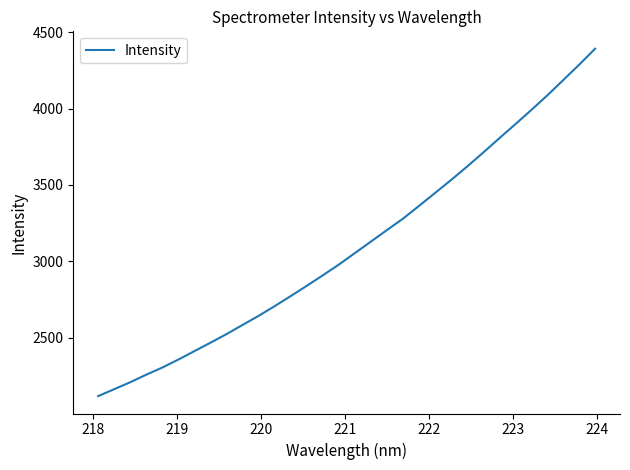

What is the difference between the maximum and minimum values?

2275.1